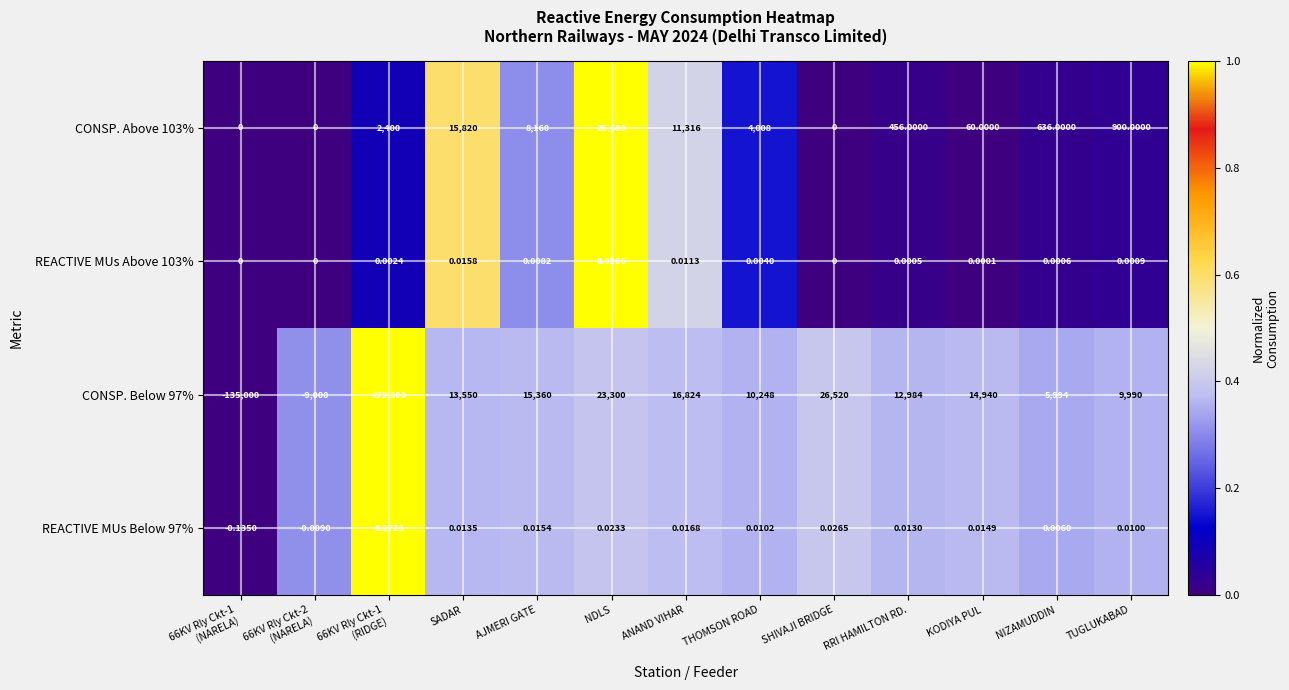

Is the value of CONSP. Below 97% at SADAR greater than the value of CONSP. Above 103% at RRI HAMILTON RD.?

Yes